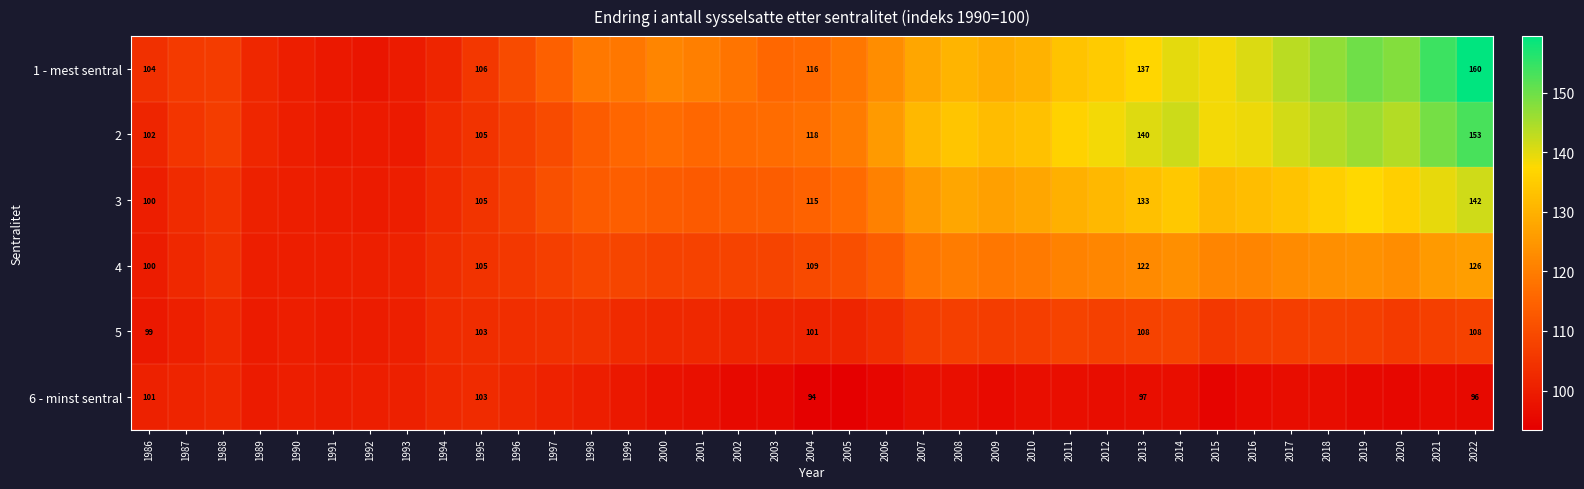

What is the difference between the 4 values at 2022 and 1990?

26.4